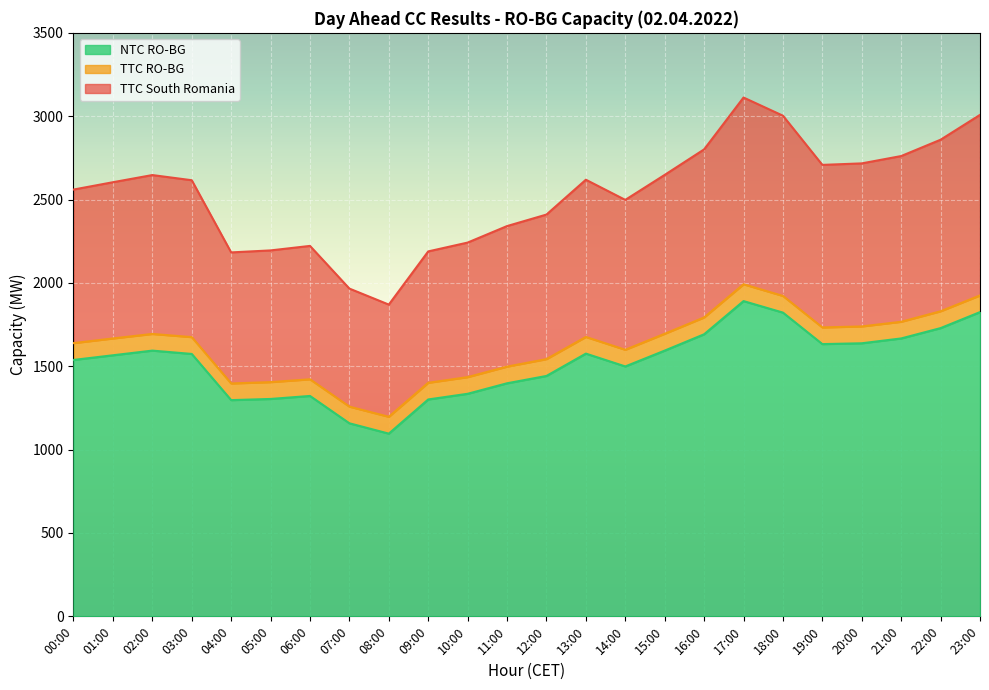

True or false: TTC RO-BG has more than 0 points higher than both neighbors.

True